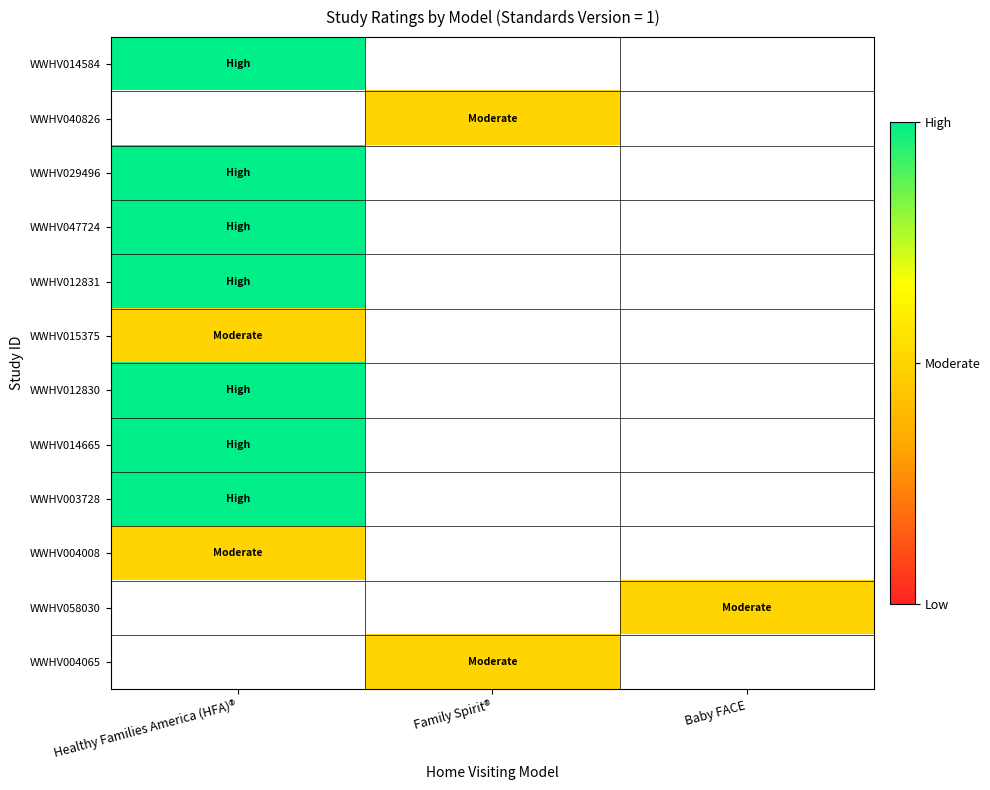

Between Baby FACE and Healthy Families America (HFA)®, which is larger?

Healthy Families America (HFA)®